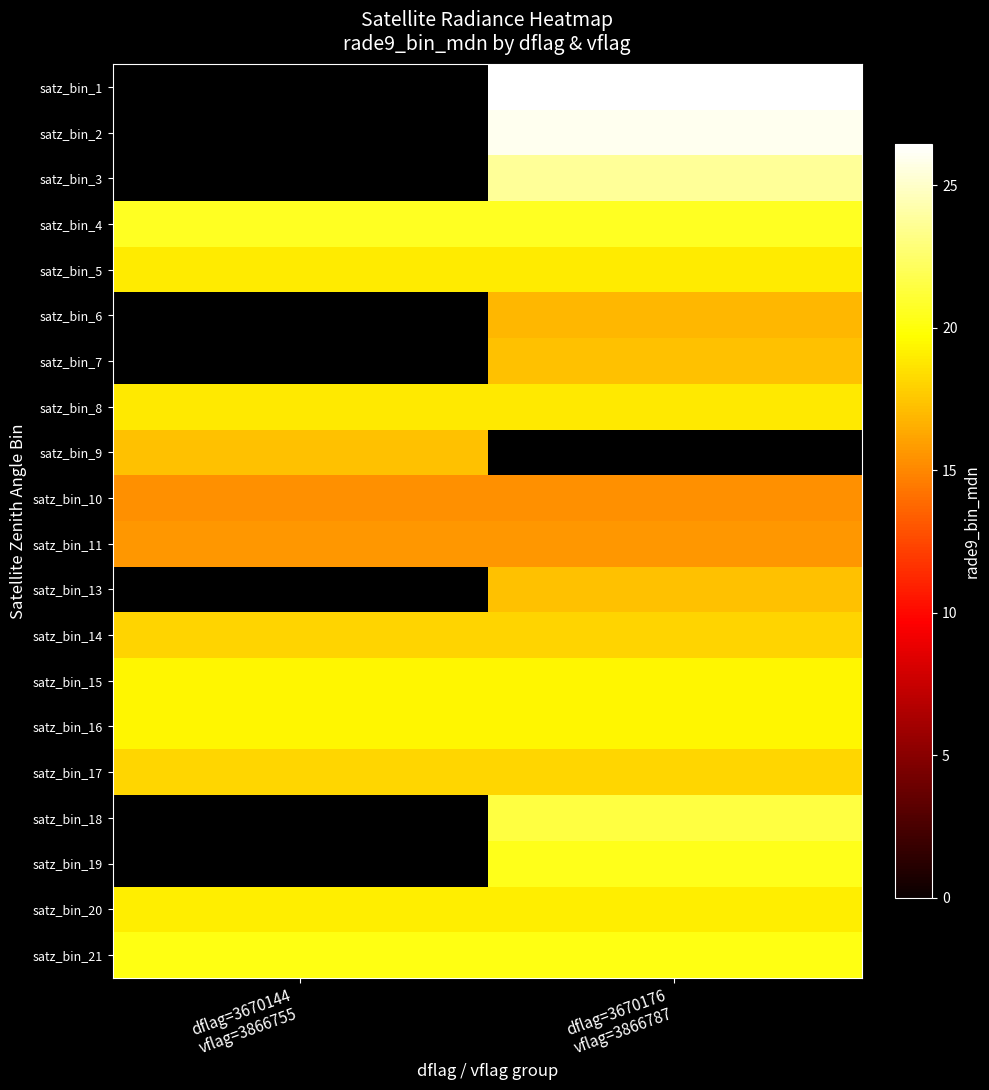

Which label corresponds to the largest value in the chart?

dflag=3670176
vflag=3866787